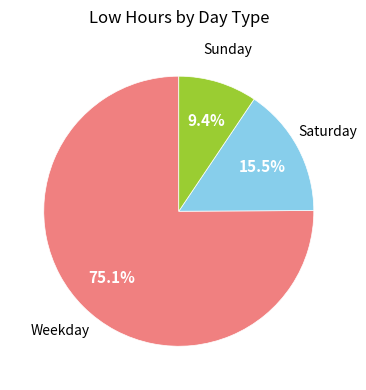

What is the majority slice?

Weekday